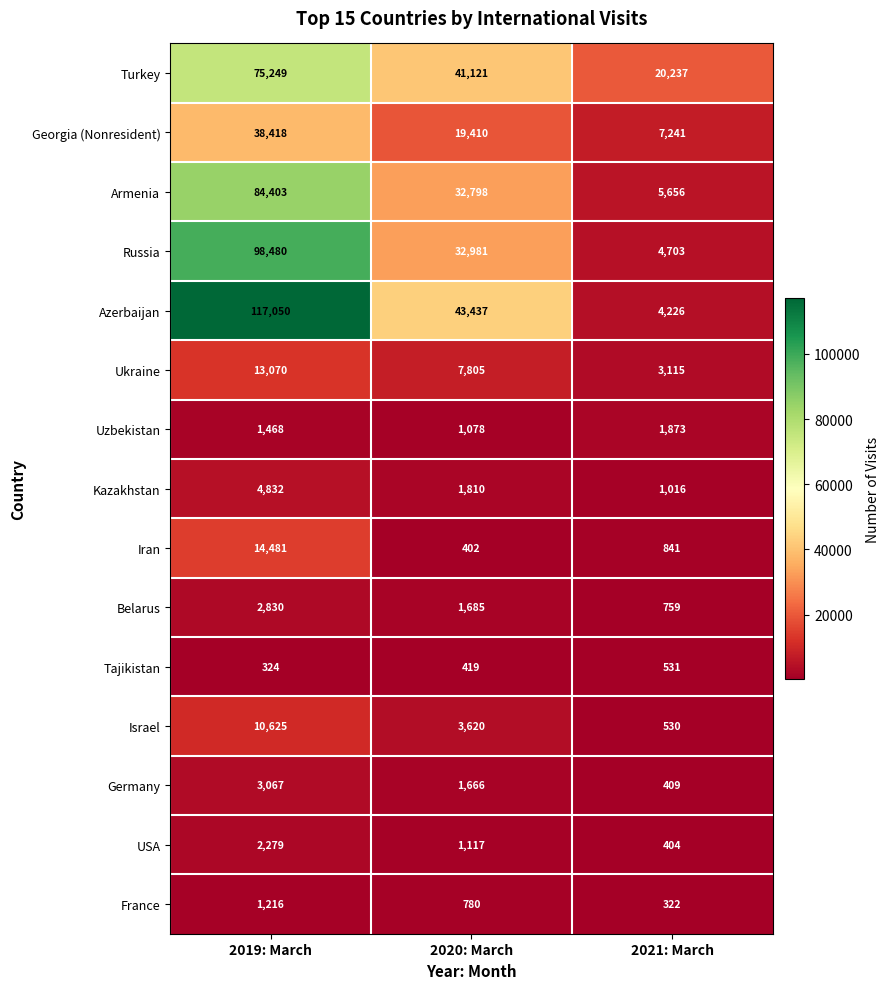

At 2021: March, list the series in order from largest to smallest.

Turkey, Georgia (Nonresident), Armenia, Russia, Azerbaijan, Ukraine, Uzbekistan, Kazakhstan, Iran, Belarus, Tajikistan, Israel, Germany, USA, France